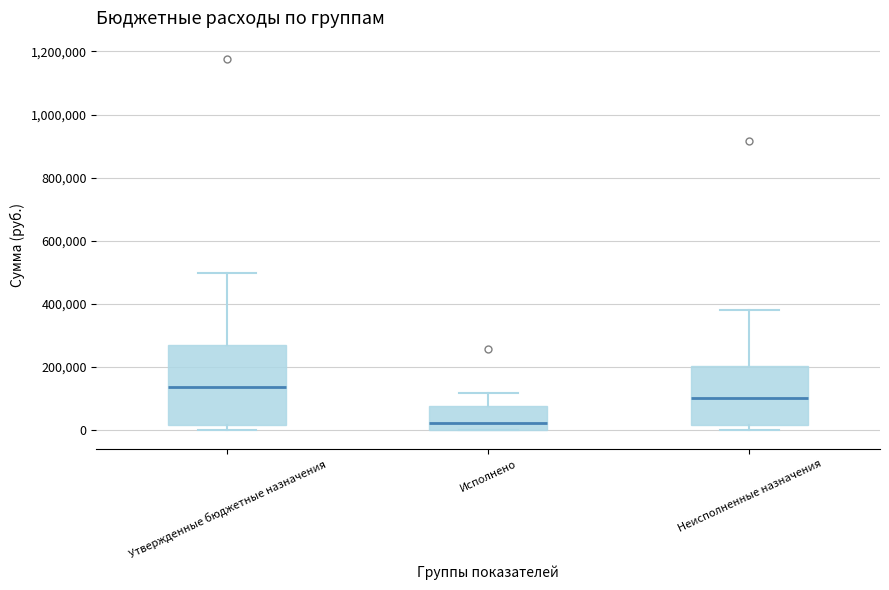

Where does the upper whisker of the box for Утвержденные бюджетные назначения end on the y-axis? The values are not printed on the chart, so give them approximately, as read against the axis.

500000